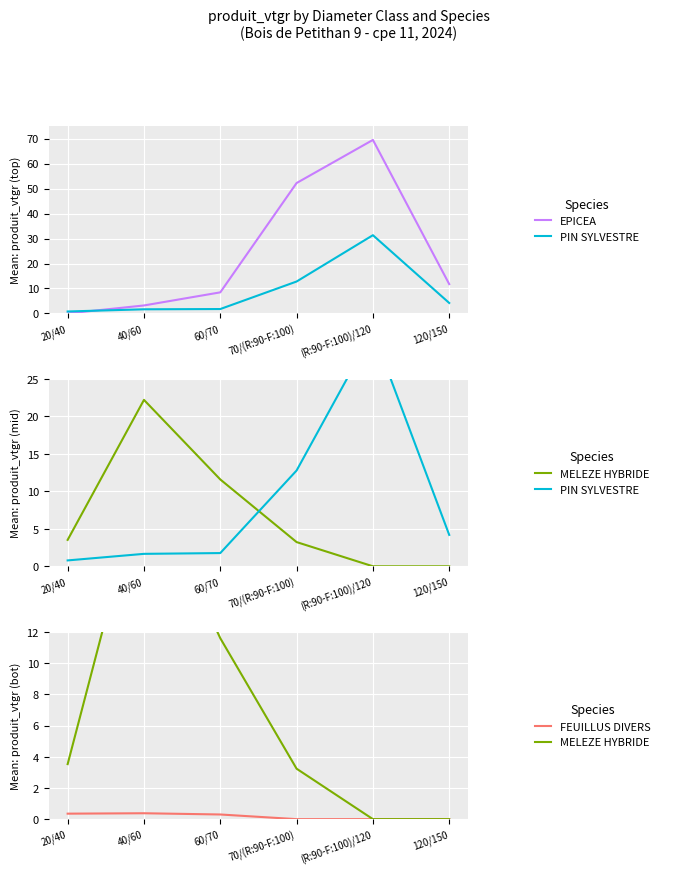

True or false: FEUILLUS DIVERS and PIN SYLVESTRE cross at least once.

False